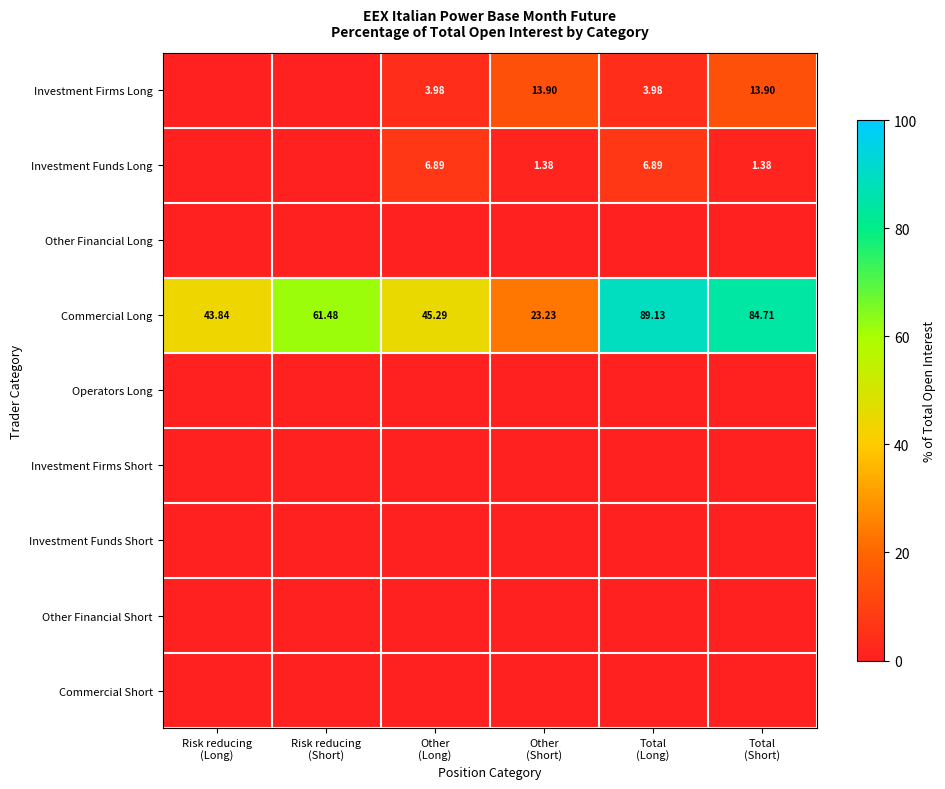

How many distinct data groups are displayed?

9